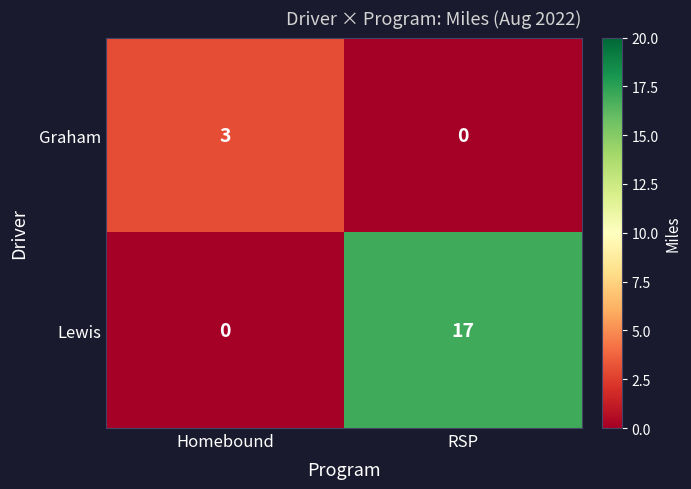

Which series has the largest total across all categories?

Lewis